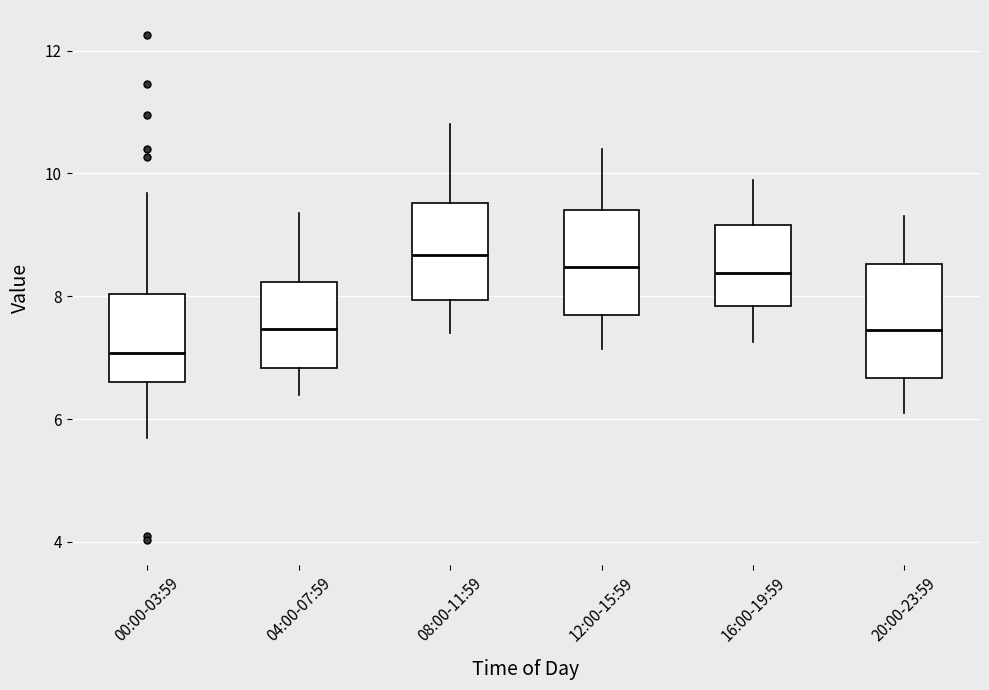

Reading left to right, read every box against the y-axis: the position of its median line, the range the box covers, and the ends of its whiskers. The values are not printed on the chart, so give them approximately, as read against the axis.

00:00-03:59: median 7.0, box 6.6 to 8.0, whiskers 5.8 to 9.6
04:00-07:59: median 7.4, box 6.8 to 8.2, whiskers 6.4 to 9.4
08:00-11:59: median 8.6, box 8.0 to 9.6, whiskers 7.4 to 10.8
12:00-15:59: median 8.4, box 7.6 to 9.4, whiskers 7.2 to 10.4
16:00-19:59: median 8.4, box 7.8 to 9.2, whiskers 7.2 to 10.0
20:00-23:59: median 7.4, box 6.6 to 8.6, whiskers 6.2 to 9.4